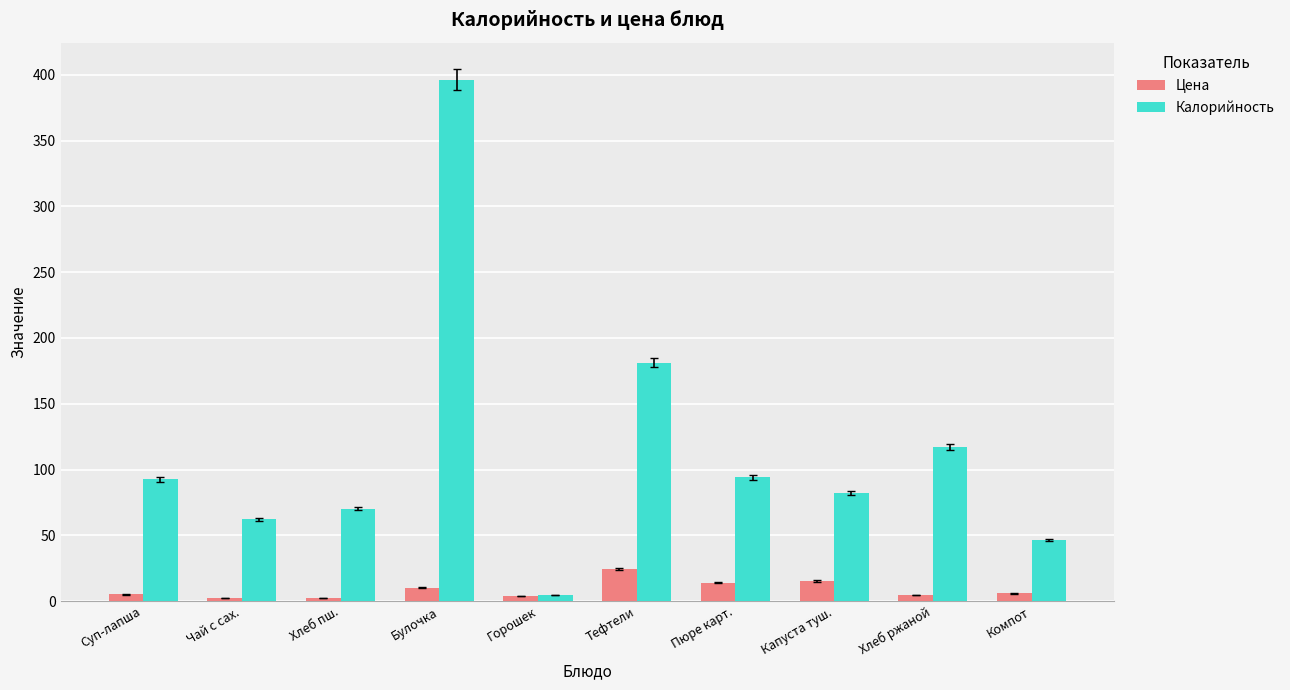

What position from the left is Хлеб ржаной?

9